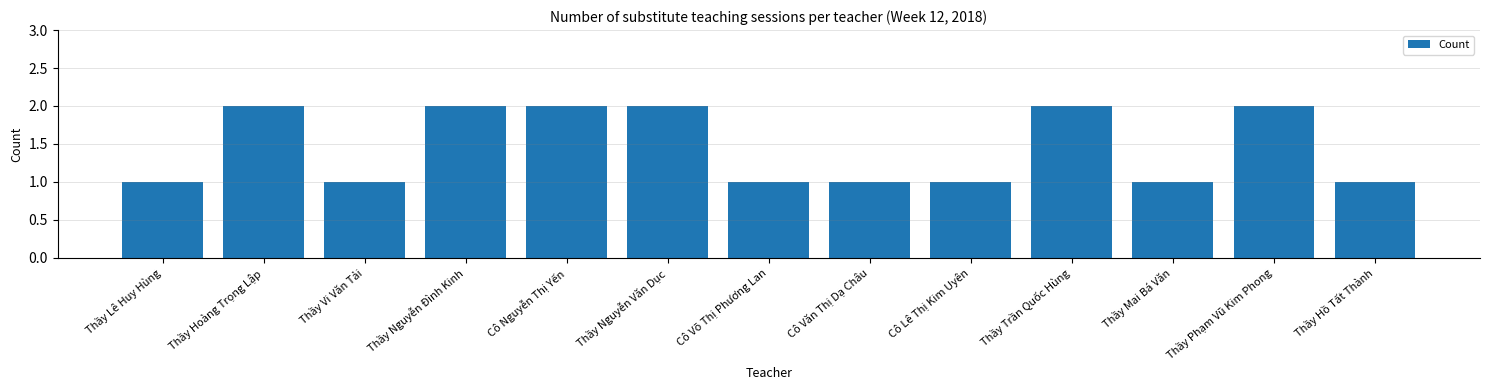

What is the minimum value shown in the chart?

1